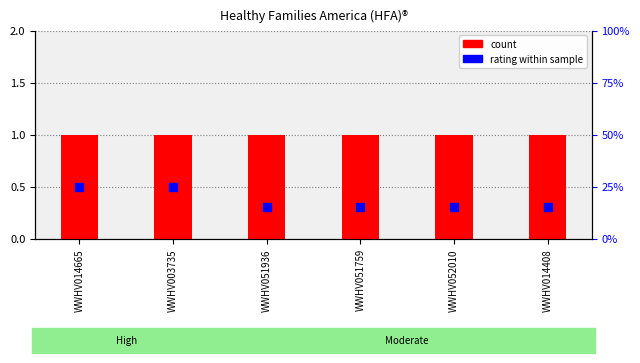

Which series contains the lowest Y value?

Rating indicator